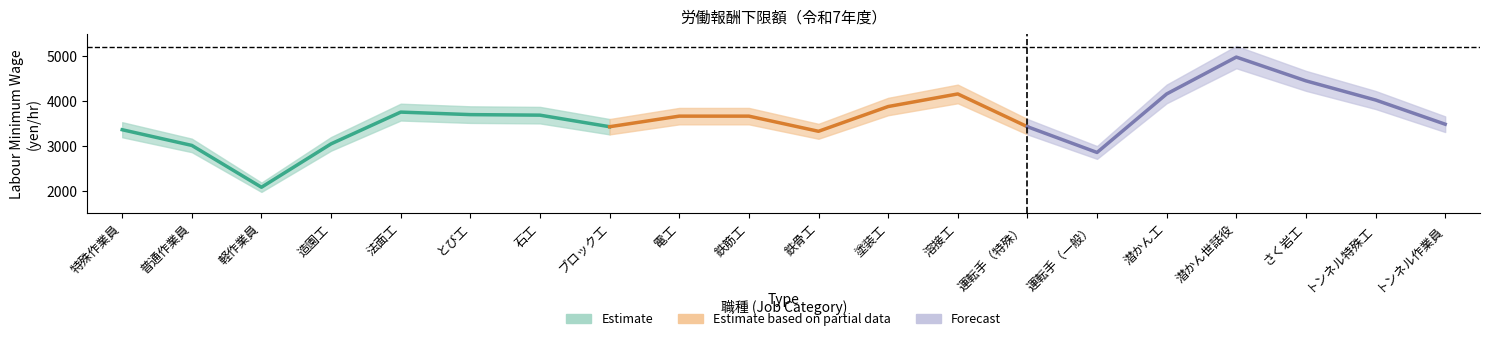

Count the number of values greater than 3668.

9